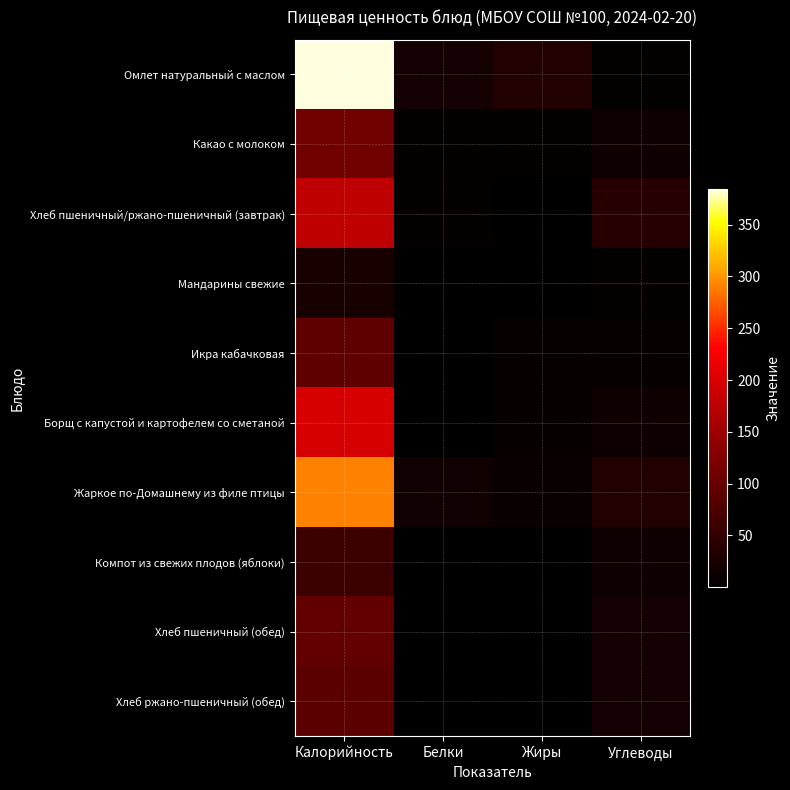

Reading left to right, extract all data points from this chart.

Омлет натуральный с маслом: Калорийность=384.6	Белки=20.9	Жиры=31.7	Углеводы=3.8
Какао с молоком: Калорийность=110.8	Белки=4.1	Жиры=3.8	Углеводы=15.0
Хлеб пшеничный/ржано-пшеничный (завтрак): Калорийность=177.9	Белки=4.8	Жиры=0.6	Углеводы=38.3
Мандарины свежие: Калорийность=24.5	Белки=0.6	Жиры=0.1	Углеводы=5.2
Икра кабачковая: Калорийность=92.7	Белки=1.6	Жиры=6.3	Углеводы=7.4
Борщ с капустой и картофелем со сметаной: Калорийность=197.5	Белки=2.8	Жиры=7.1	Углеводы=15.7
Жаркое по-Домашнему из филе птицы: Калорийность=291.3	Белки=17.7	Жиры=9.9	Углеводы=32.8
Компот из свежих плодов (яблоки): Калорийность=57.7	Белки=0.2	Жиры=0.2	Углеводы=13.9
Хлеб пшеничный (обед): Калорийность=94.9	Белки=3.0	Жиры=0.4	Углеводы=19.8
Хлеб ржано-пшеничный (обед): Калорийность=89.7	Белки=1.8	Жиры=0.3	Углеводы=19.9